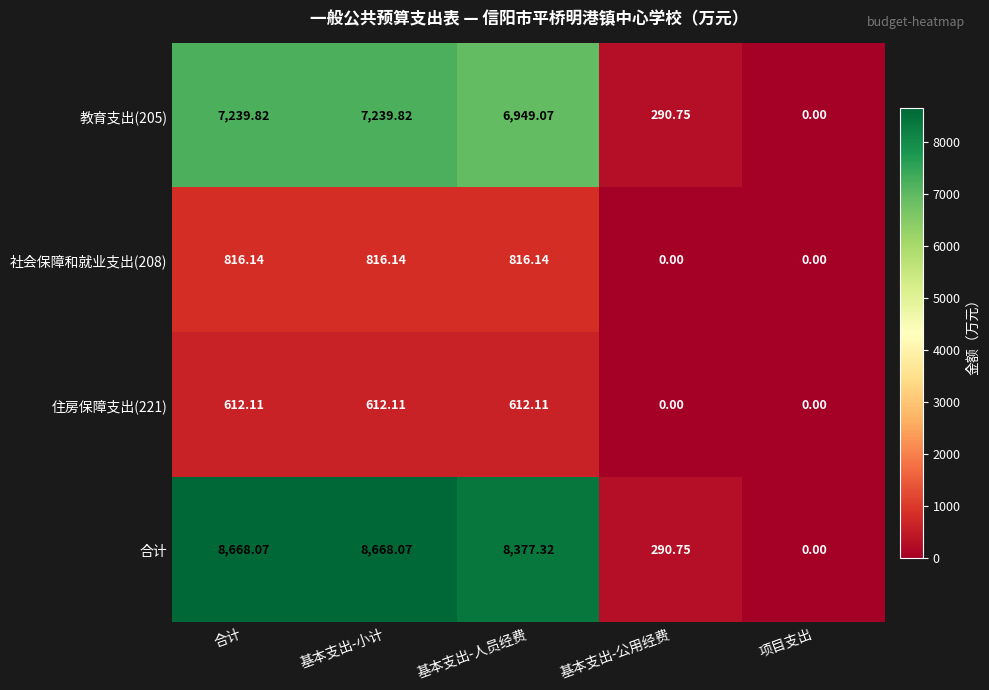

At which label does 社会保障和就业支出(208) first exceed 816?

合计